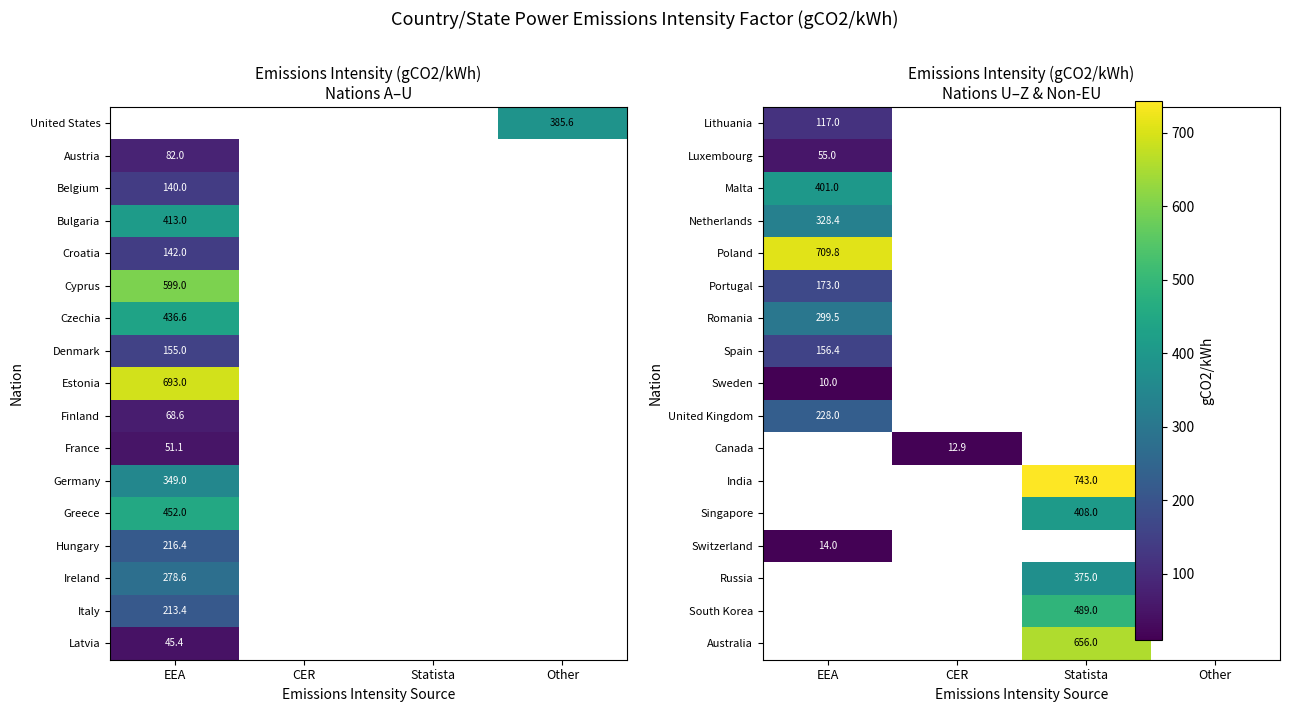

At which label does Canada reach its peak?

EEA